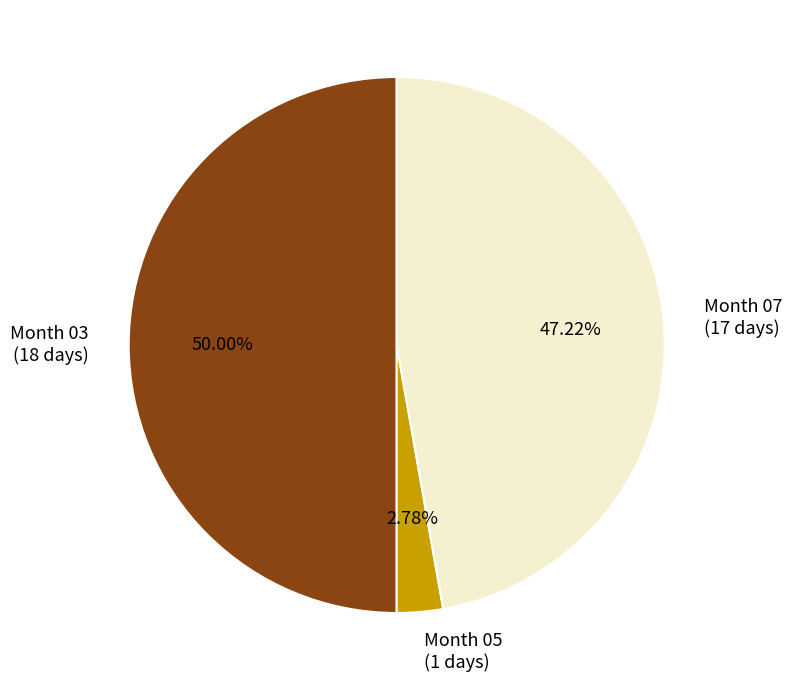

Combined, do Month 05 (1 days) and Month 03 (18 days) account for over 50%?

Yes